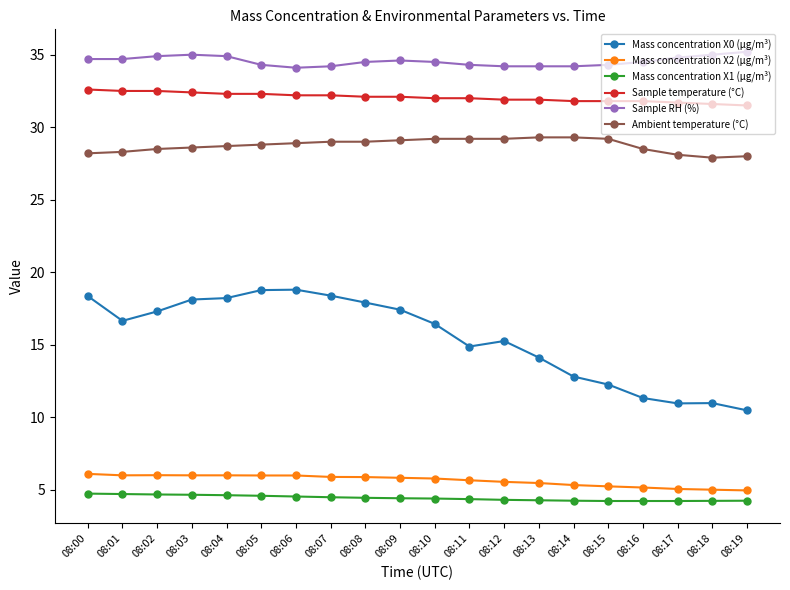

What is the sum of the Ambient temperature (°C) values at 08:00 and 08:19?

56.2